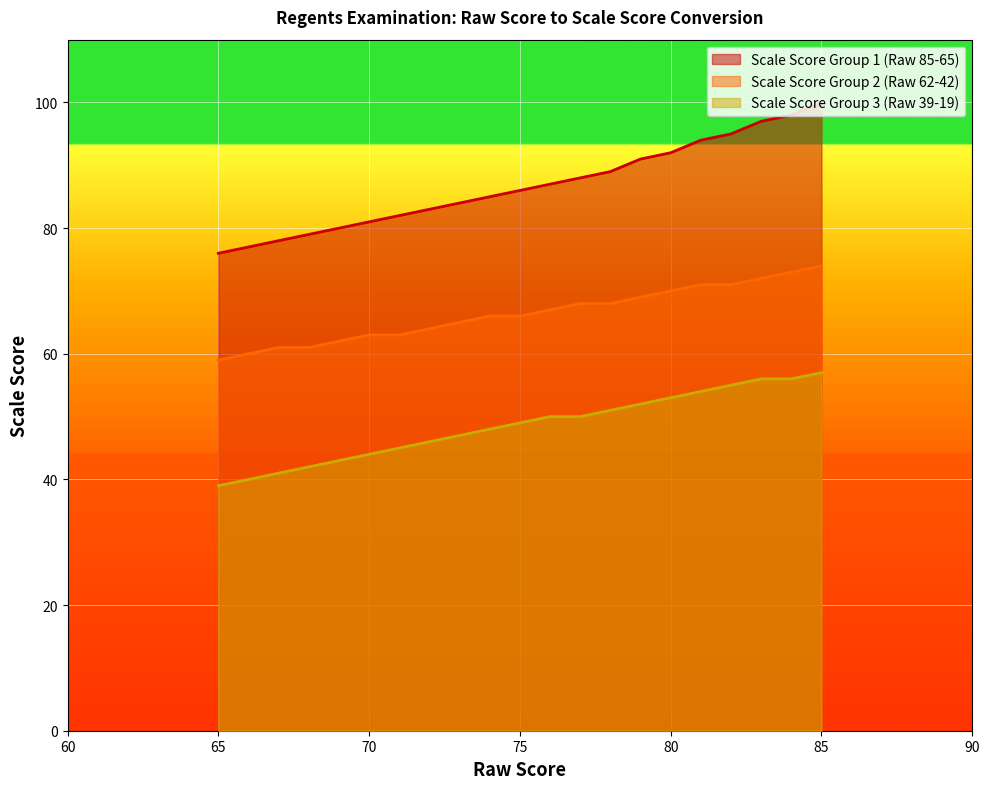

How many data points in Scale Score (col1) are above 86?

10